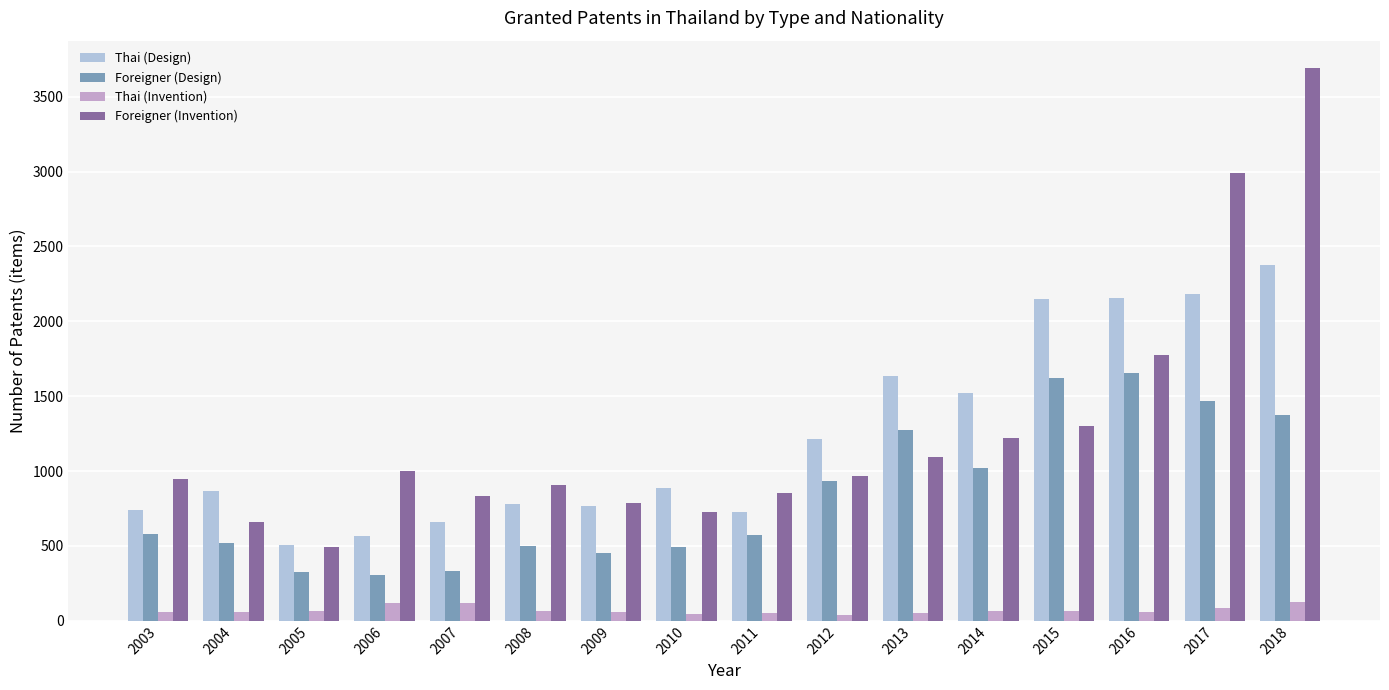

At 2012, list the series in order from smallest to largest.

Thai (Invention), Foreigner (Design), Foreigner (Invention), Thai (Design)